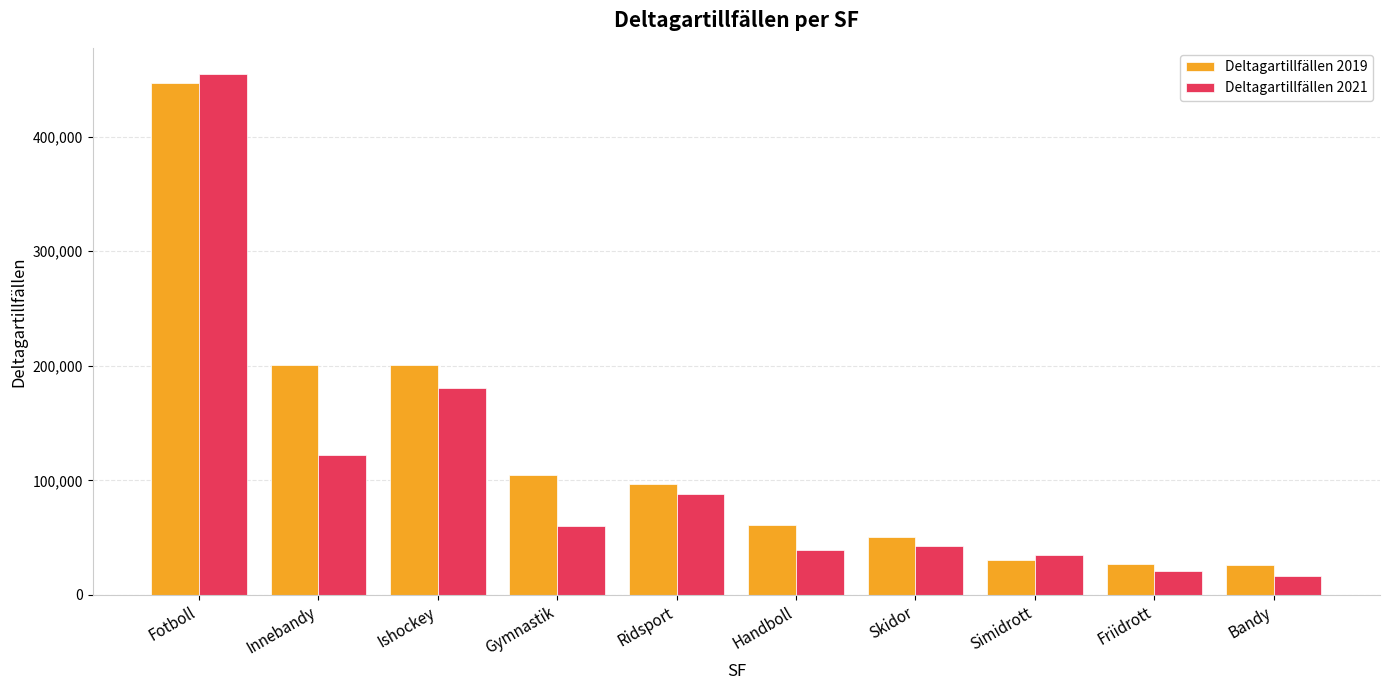

What is the difference between the second highest and second lowest values in the Deltagartillfällen 2019 series?

173422